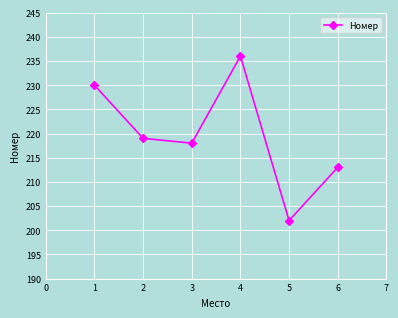

List the labels in order of value, smallest first.

5, 6, 3, 2, 1, 4